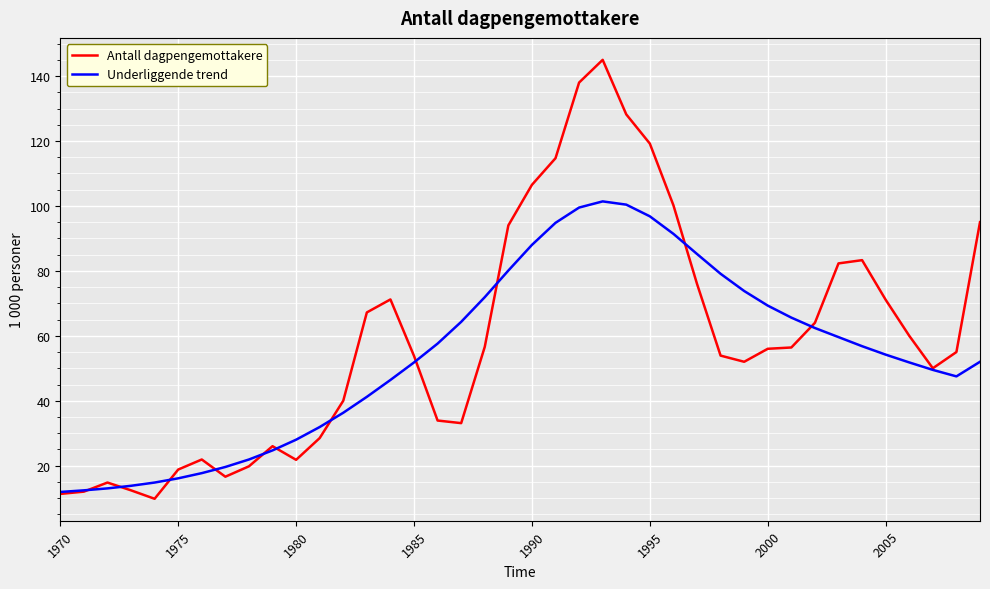

Is this an area chart (filled region under the line)?

No